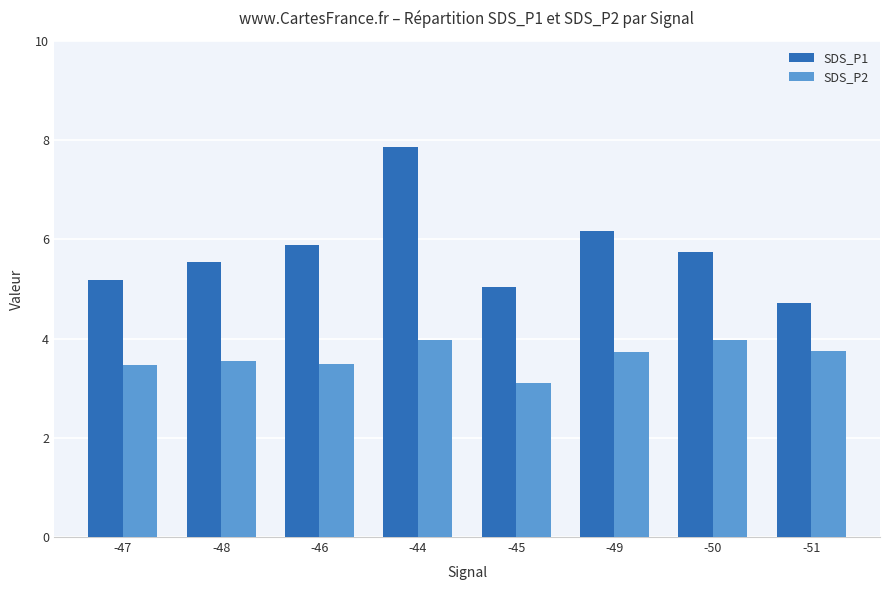

What is the label of the 2nd bar from the right?

-50